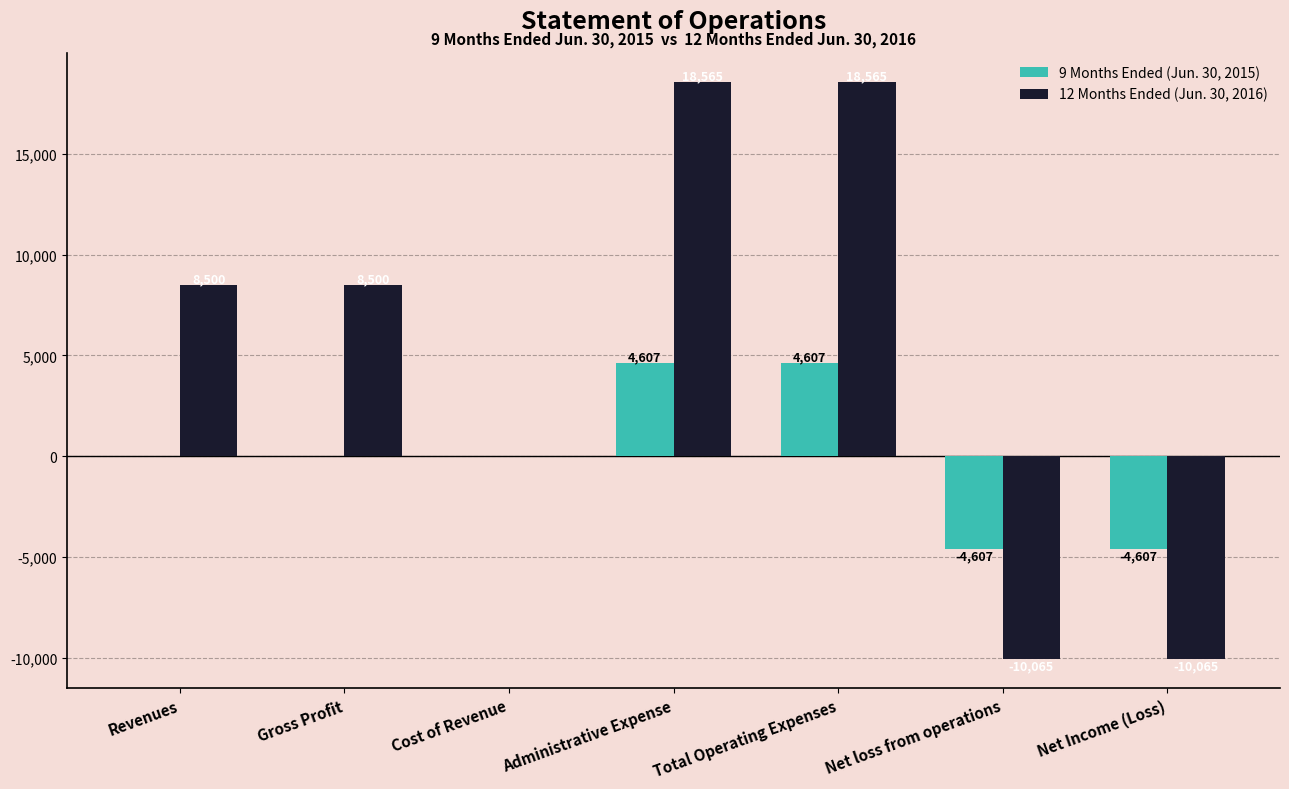

Reading left to right, extract all data points from this chart.

9 Months Ended (Jun. 30, 2015): Revenues=0	Gross Profit=0	Cost of Revenue=0	Administrative Expense=4607	Total Operating Expenses=4607	Net loss from operations=-4607	Net Income (Loss)=-4607
12 Months Ended (Jun. 30, 2016): Revenues=8500	Gross Profit=8500	Cost of Revenue=0	Administrative Expense=18565	Total Operating Expenses=18565	Net loss from operations=-10065	Net Income (Loss)=-10065